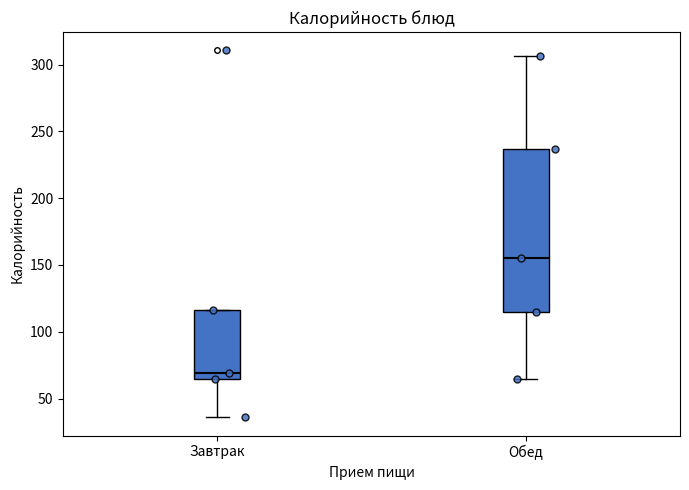

Which box is the tallest, from its lower edge to its upper edge?

Обед